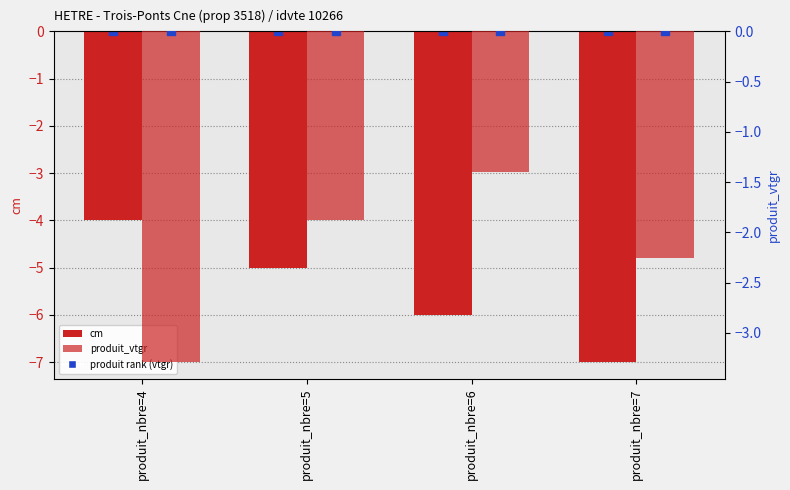

What is the difference between the maximum and second lowest values in the cm series?

2.0